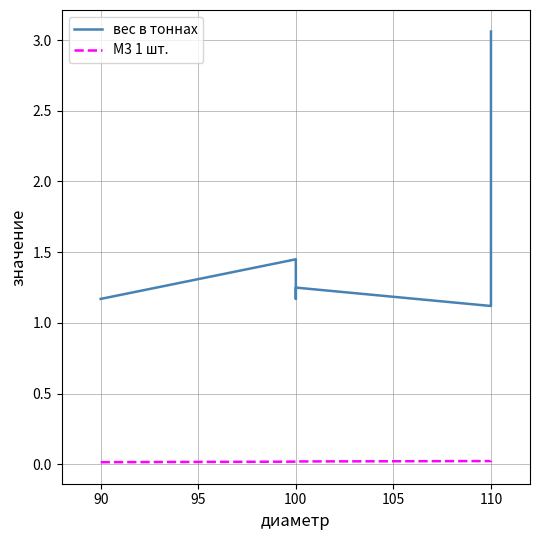

At how many categories does at least one series exceed 2?

1